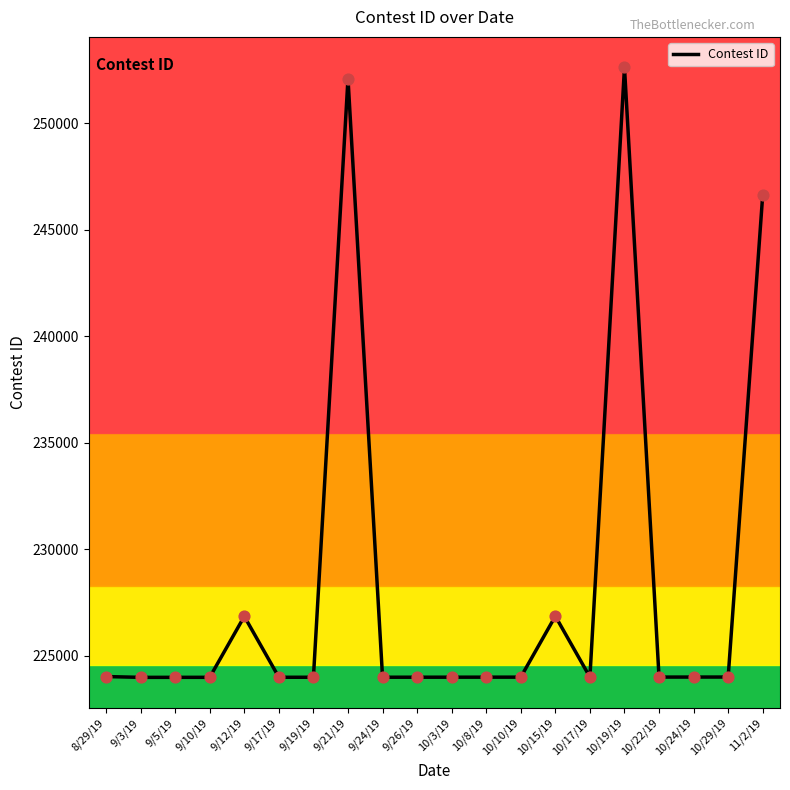

What is the ratio of the value at 11/2/19 to the value at 10/10/19?

1.1